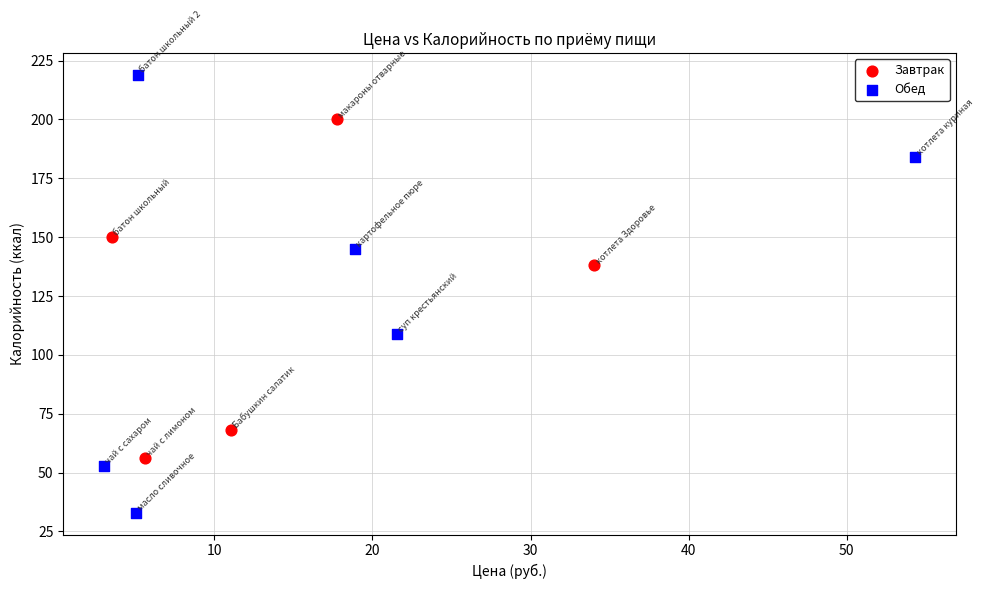

Which series contains the highest Y value?

Обед